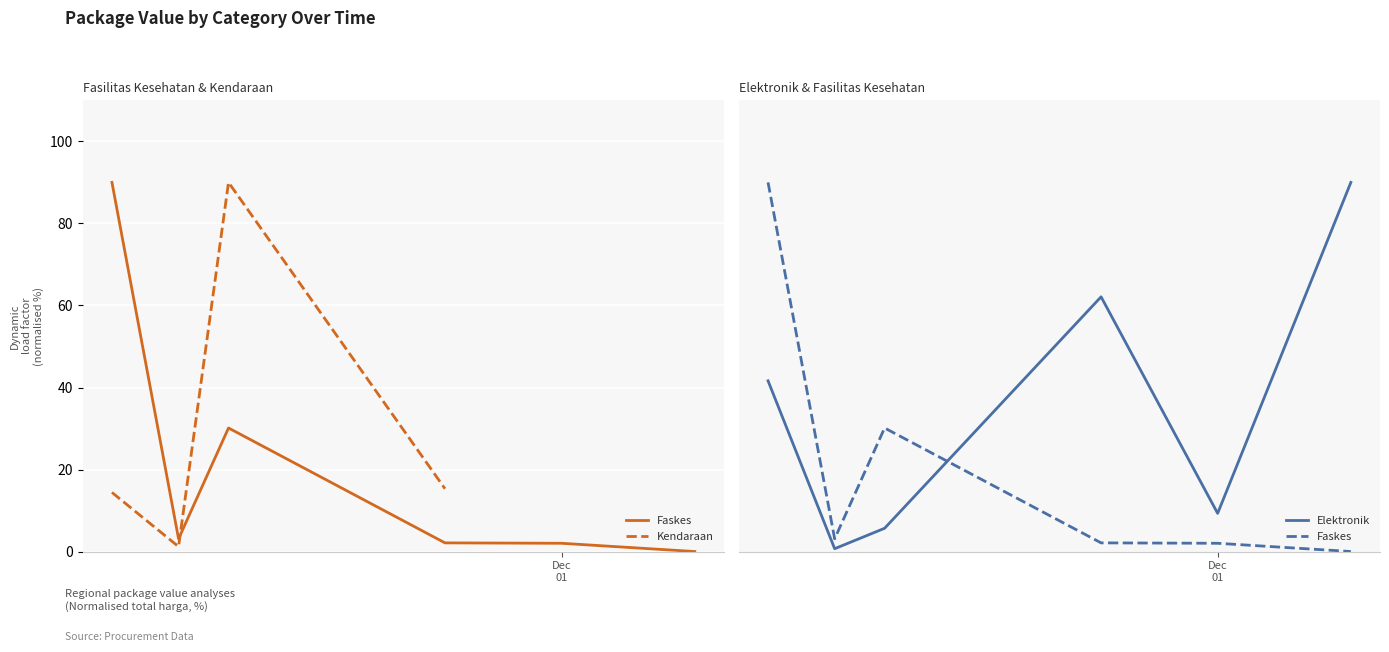

Count the number of categories in the chart.

6